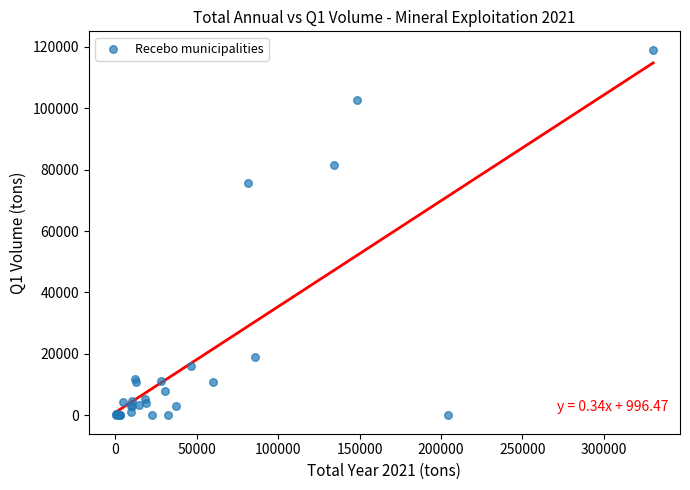

What Y value in the scatter plot is closest to 59507?

75481.0